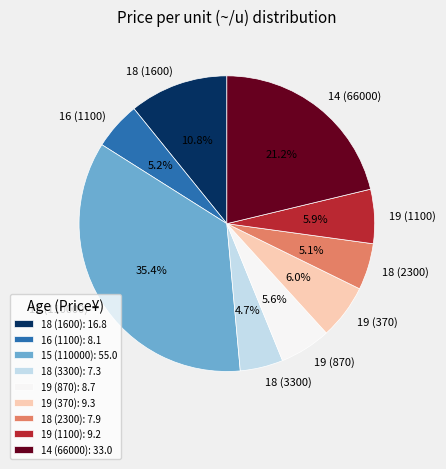

Approximately how many times larger is the value at 18 (1600) compared to 19 (870)?

1.9